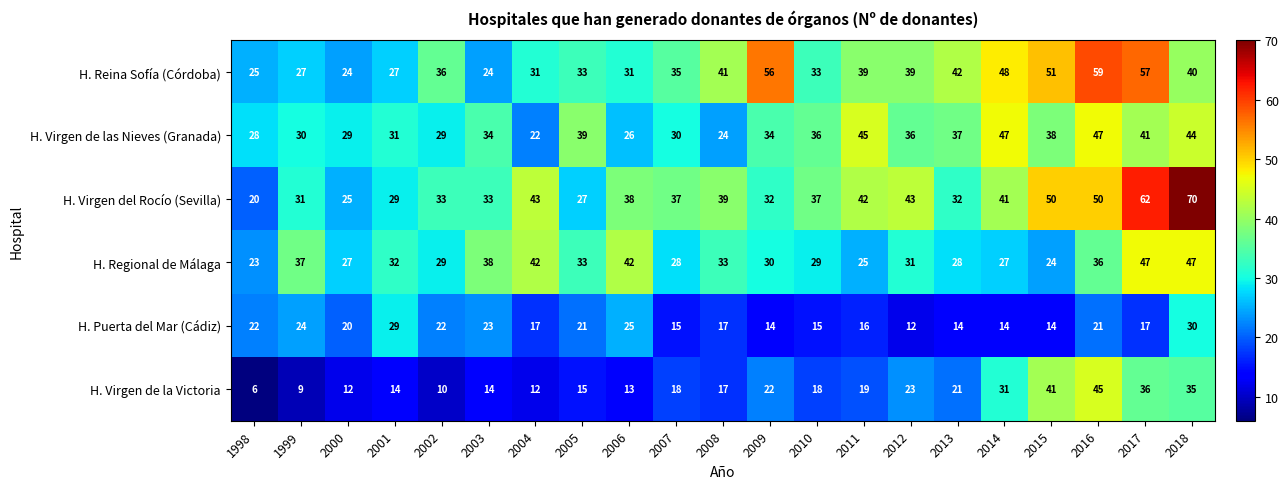

What is the approximate value of H. Virgen de la Victoria at 1999?

9